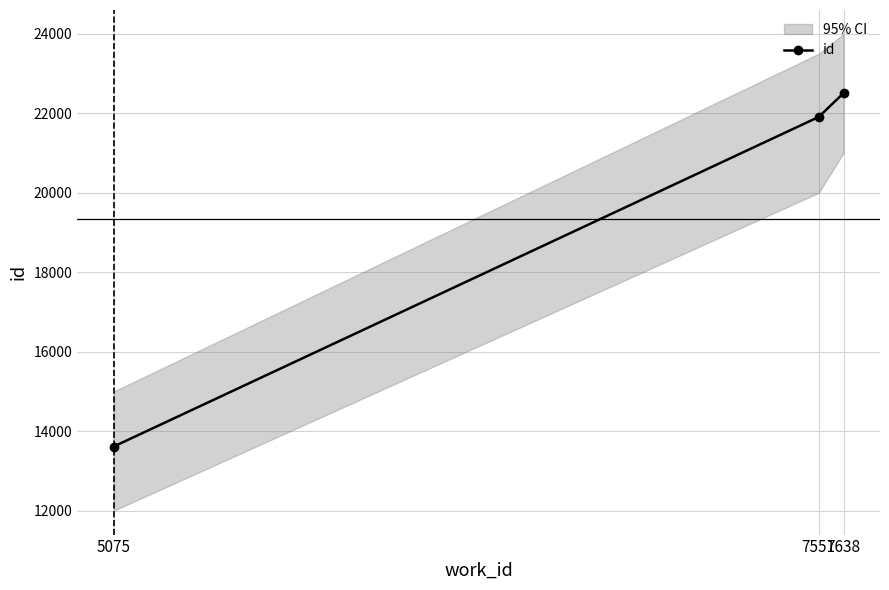

Which label corresponds to the smallest value in the chart?

5075